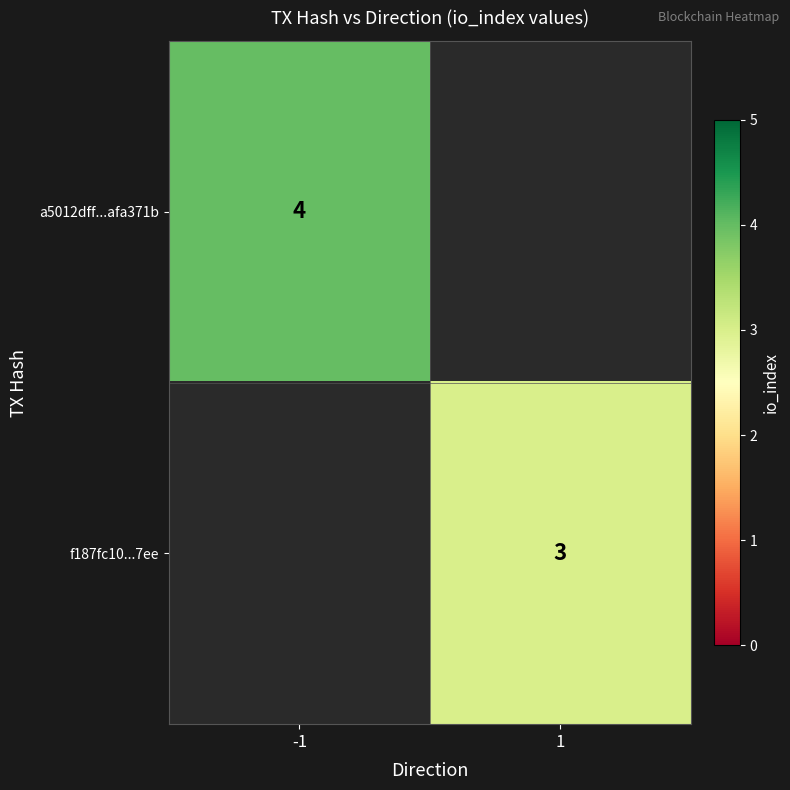

Is it true that a5012dff...afa371b equals 1 at -1?

False